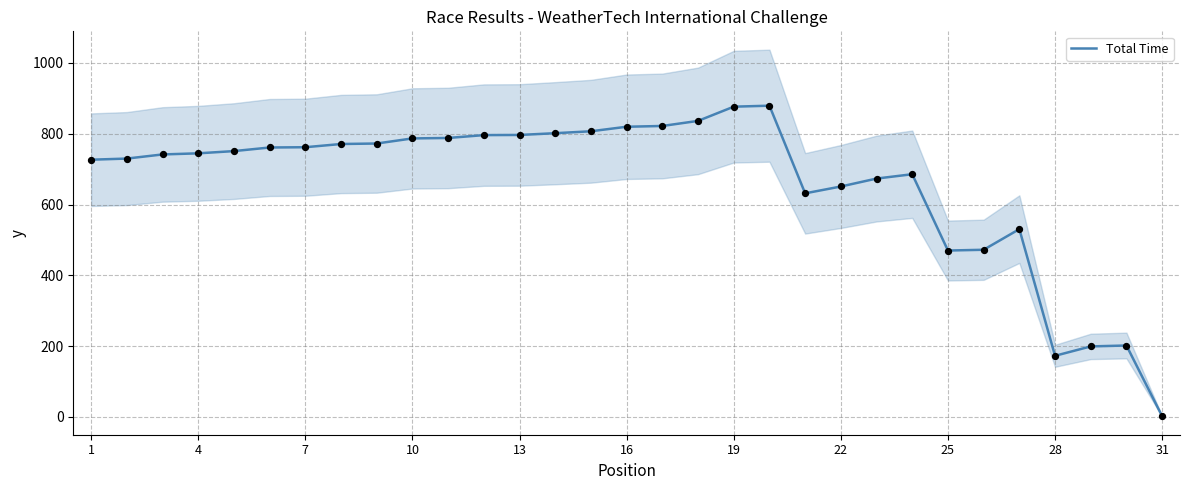

The Total Time series shows 1.9 at 31. True or false?

True